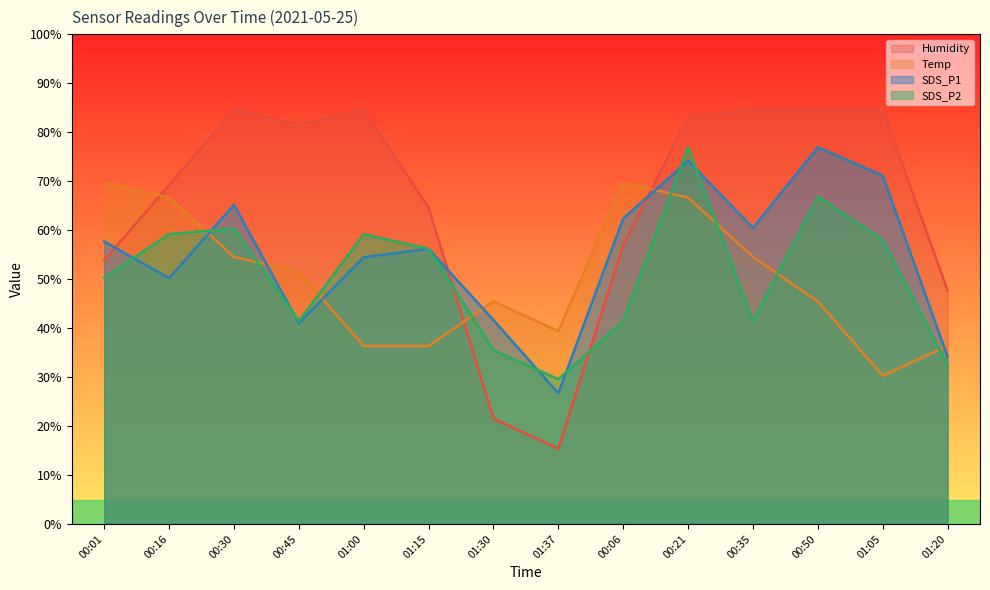

Read the Humidity value at 01:15.

64.6